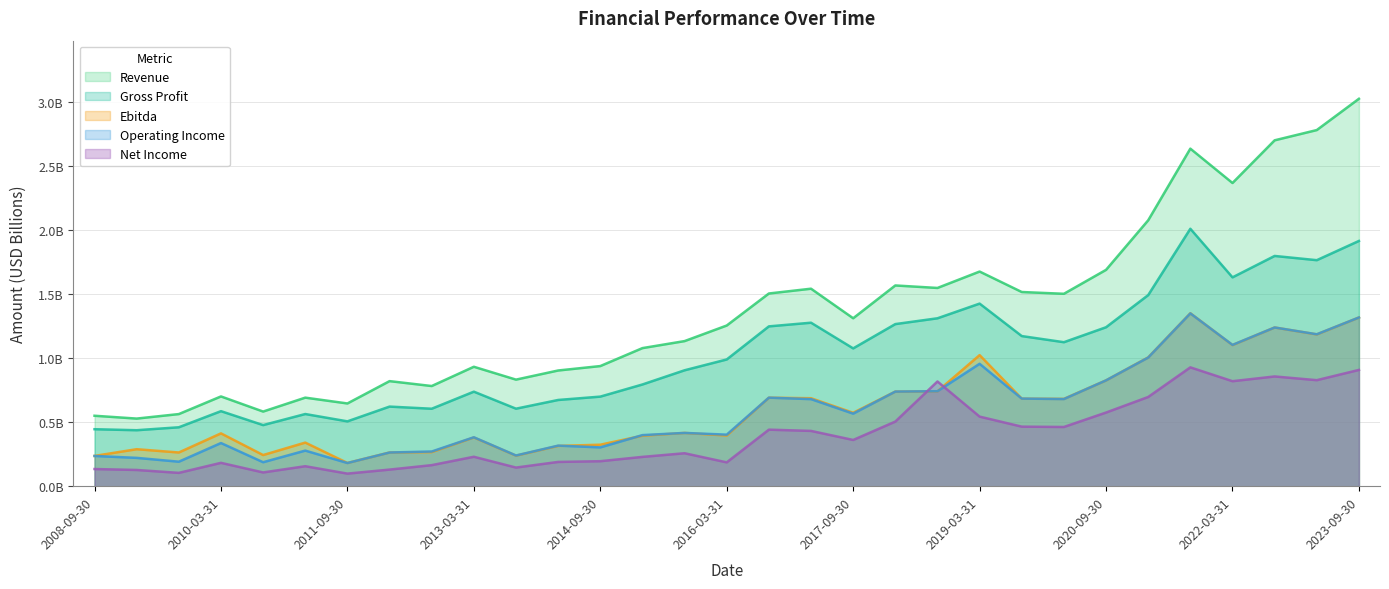

Rank the series at 2022-03-31 from lowest to highest value.

Net Income, Ebitda, Operating Income, Gross Profit, Revenue